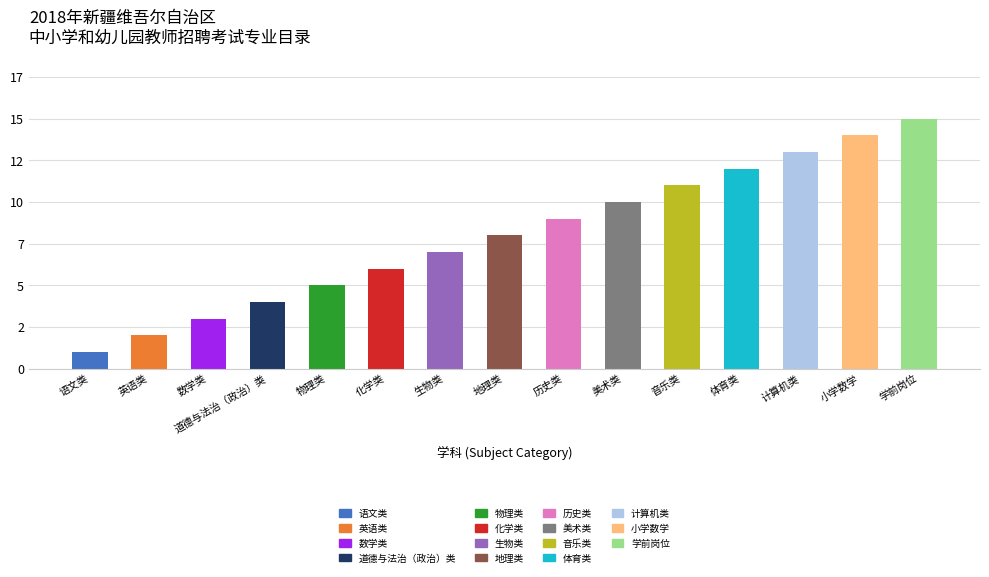

List the labels in order of value, largest first.

学前岗位, 小学数学, 计算机类, 体育类, 音乐类, 美术类, 历史类, 地理类, 生物类, 化学类, 物理类, 道德与法治（政治）类, 数学类, 英语类, 语文类